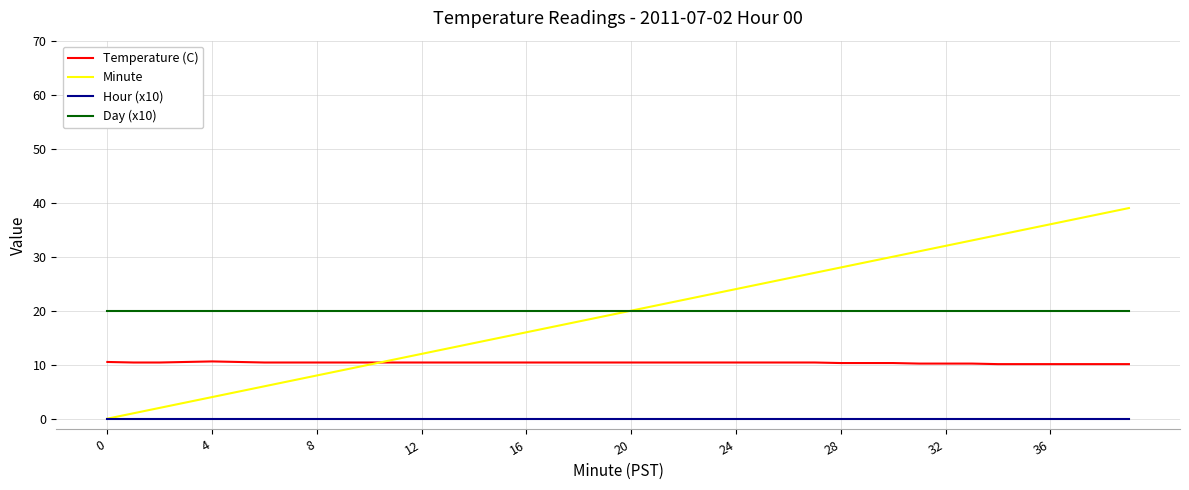

What is the maximum value shown in the chart?

39.0